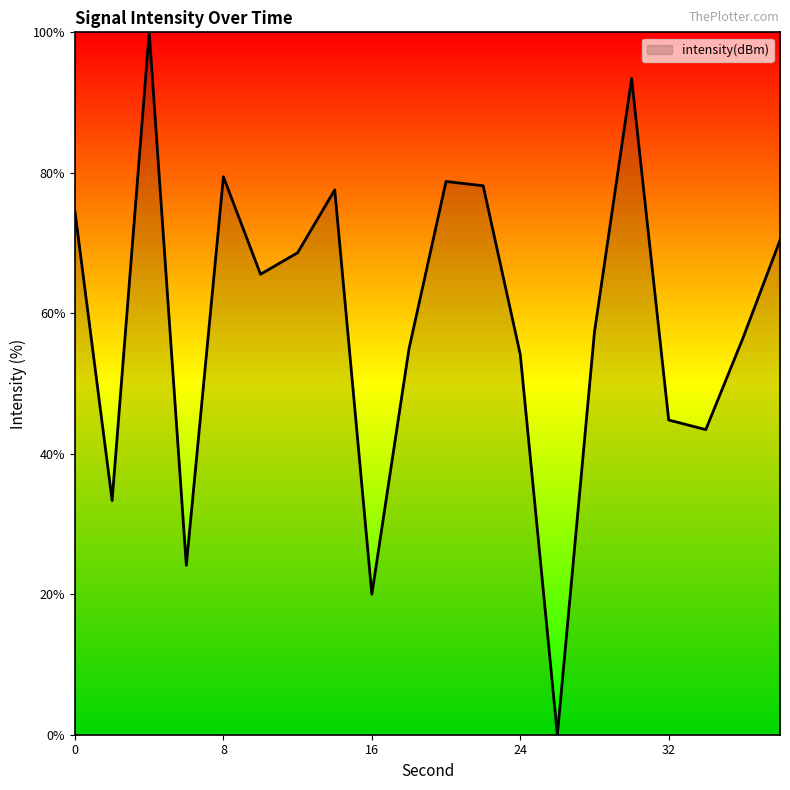

What is the sum of all values?

1174.9